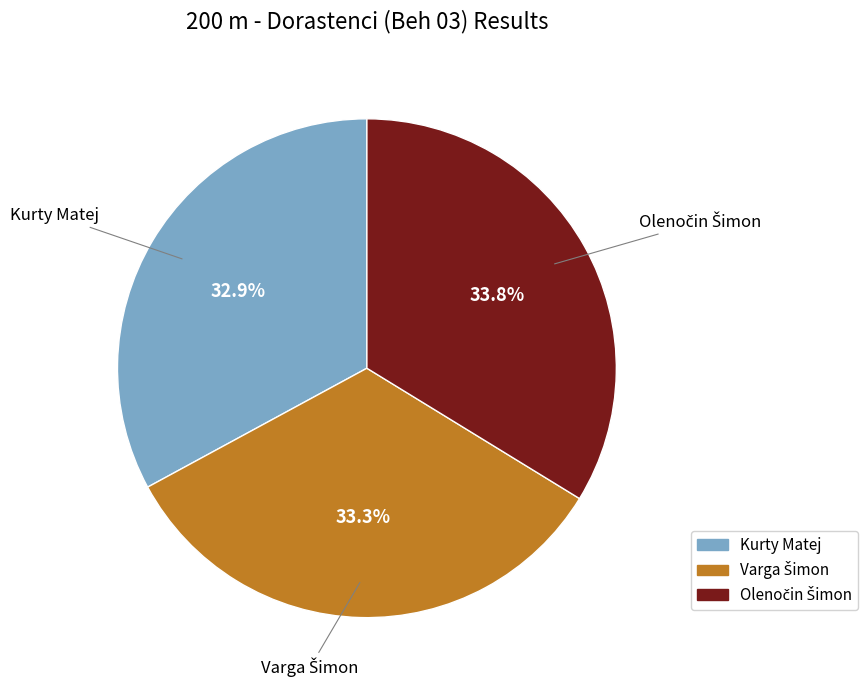

To the nearest percent, what portion does Kurty Matej represent?

33%